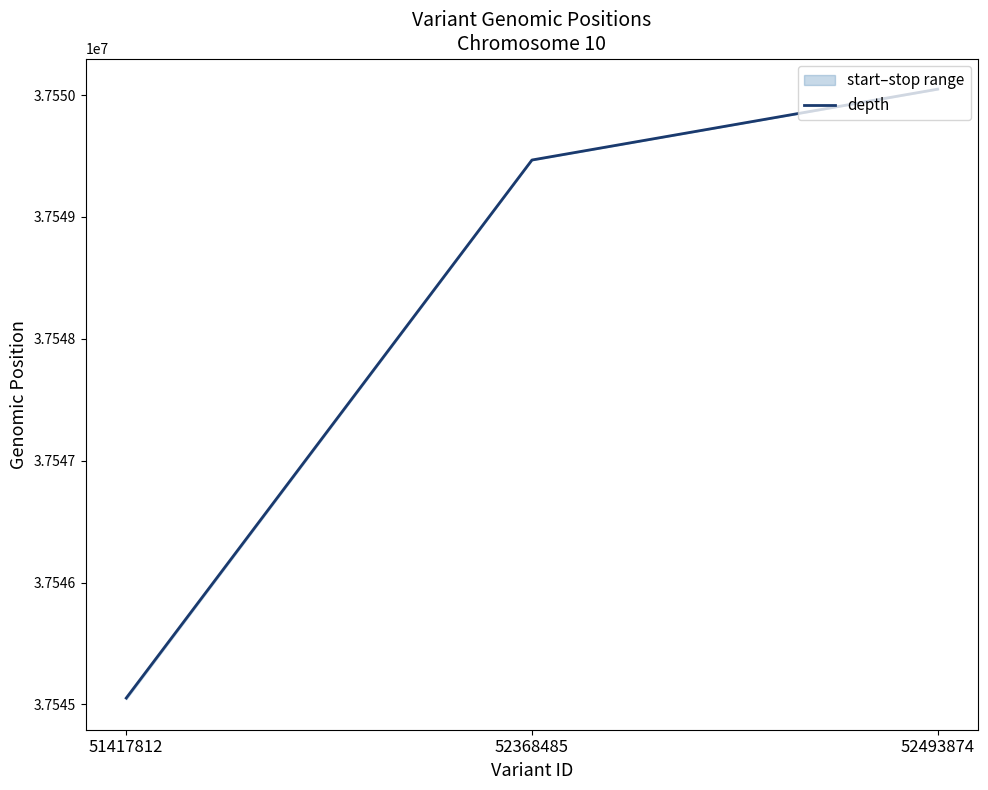

Rank the categories by value from lowest to highest.

51417812, 52368485, 52493874